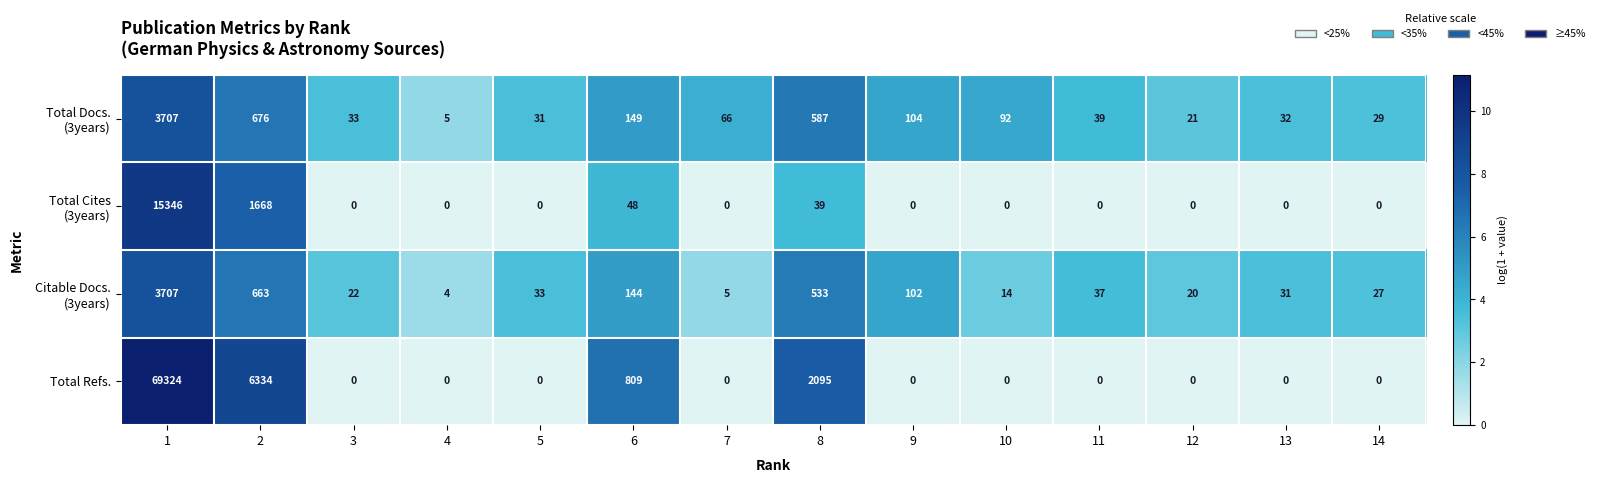

At how many categories does at least one series exceed 0?

14